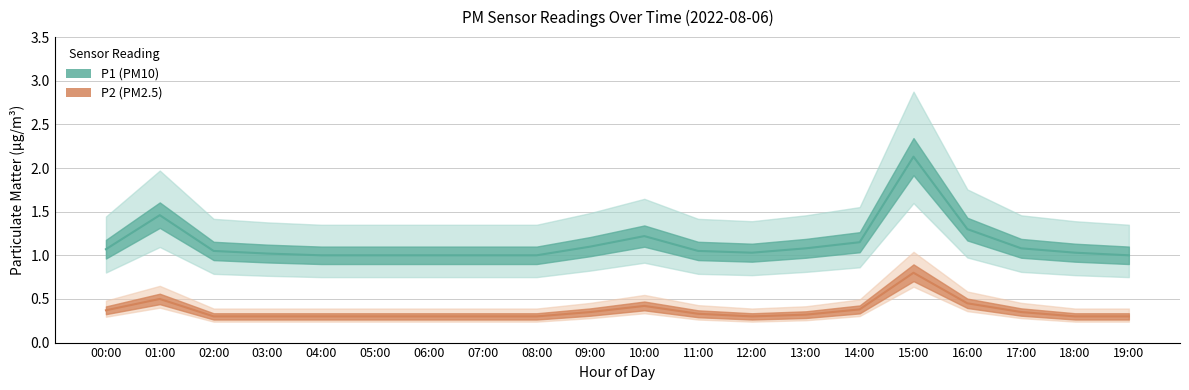

Is this an area chart (filled region under the line)?

No